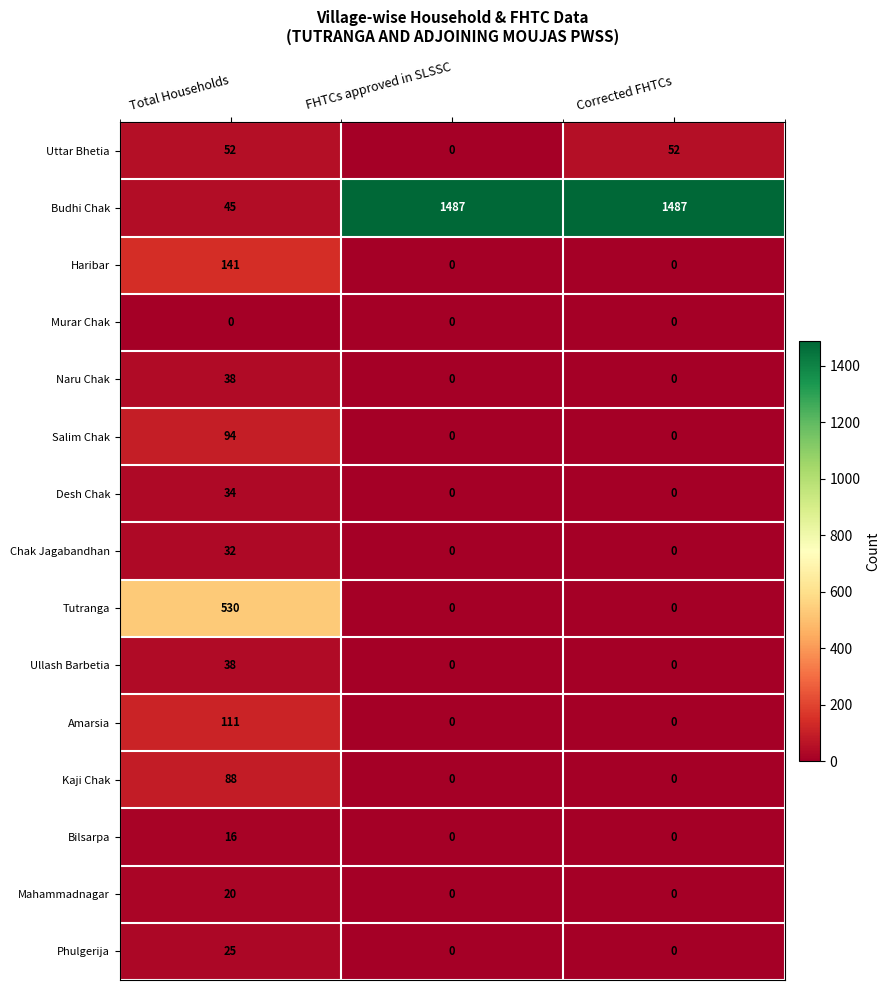

The value of Haribar at Corrected FHTCs is 0. True or false?

True